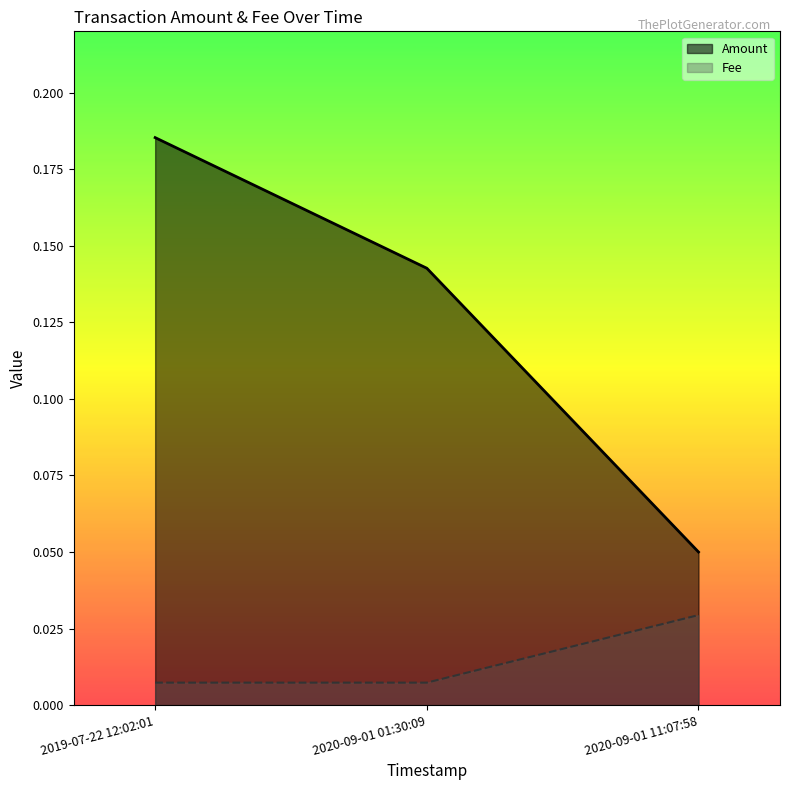

True or false: Fee has a value of 0.0 at 2019-07-22 12:02:01.

True